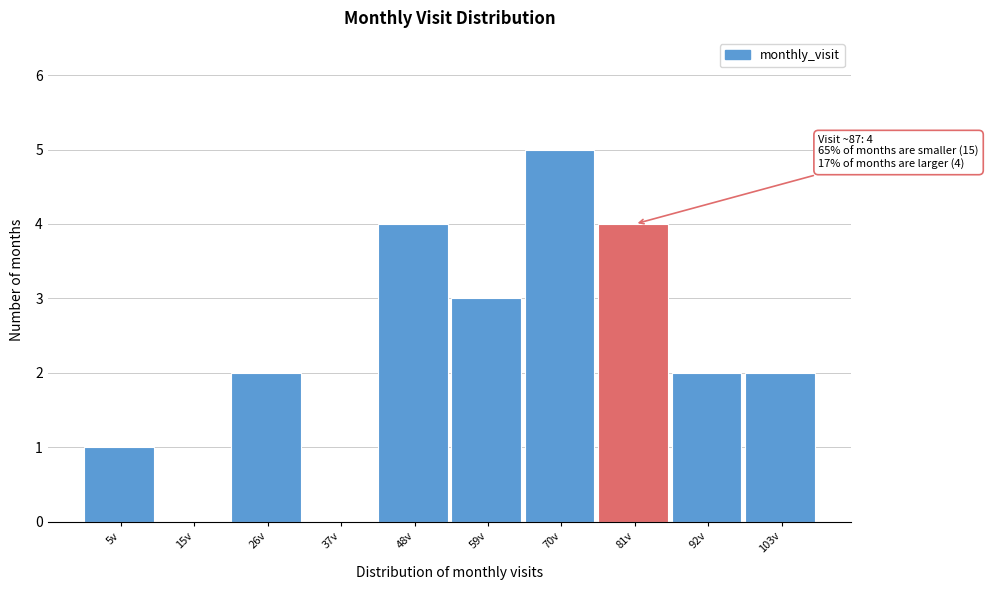

Reading left to right, what are all the values shown in this chart?

5v=1	15v=0	26v=2	37v=0	48v=4	59v=3	70v=5	81v=4	92v=2	103v=2